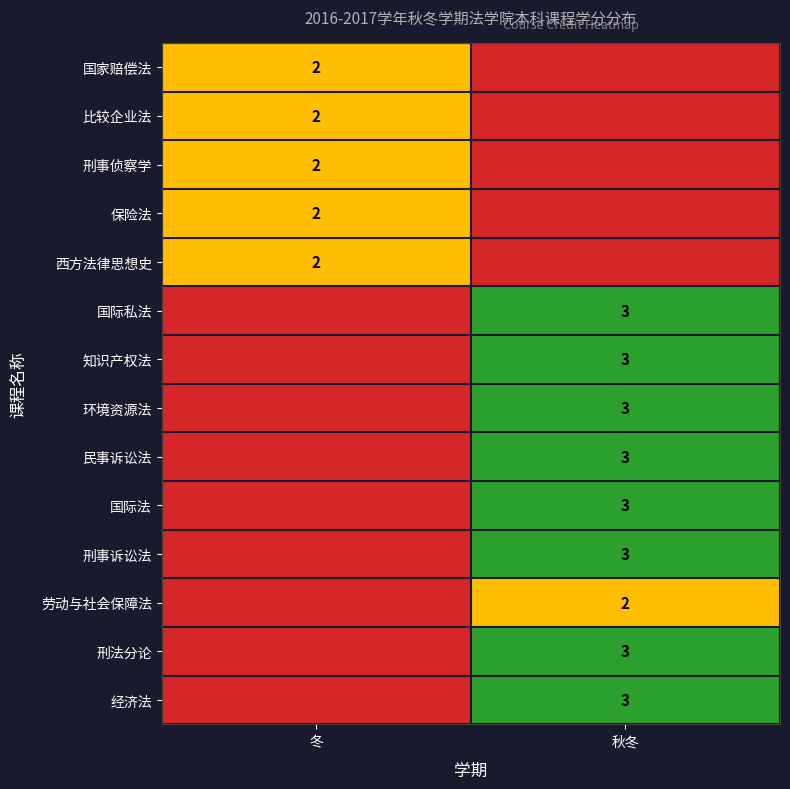

Is it true that 国际私法 equals 5 at 秋冬?

False